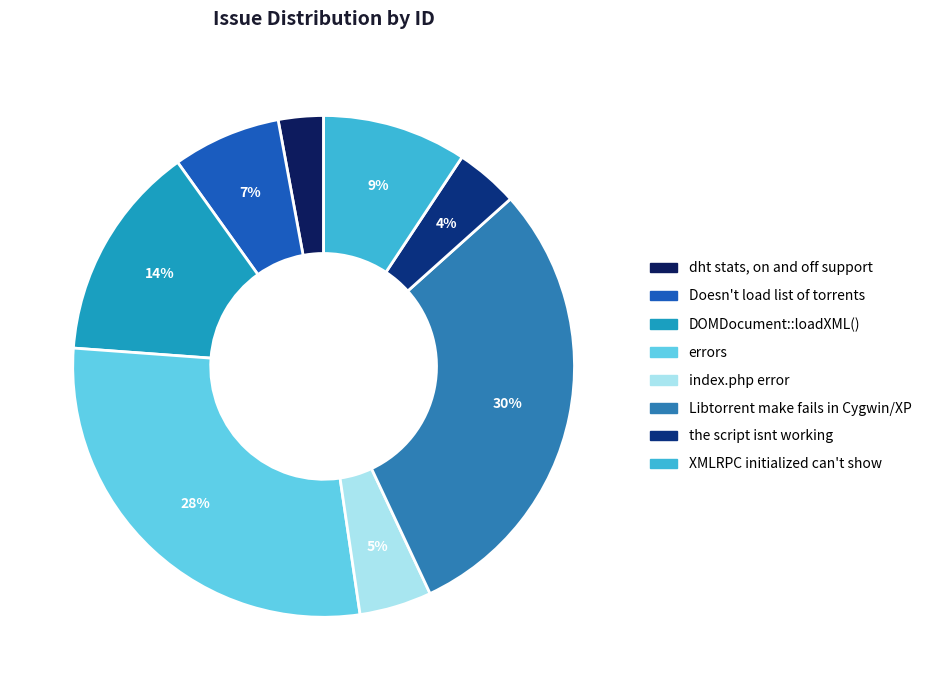

What is the largest slice in the pie chart?

Libtorrent make fails in Cygwin/XP